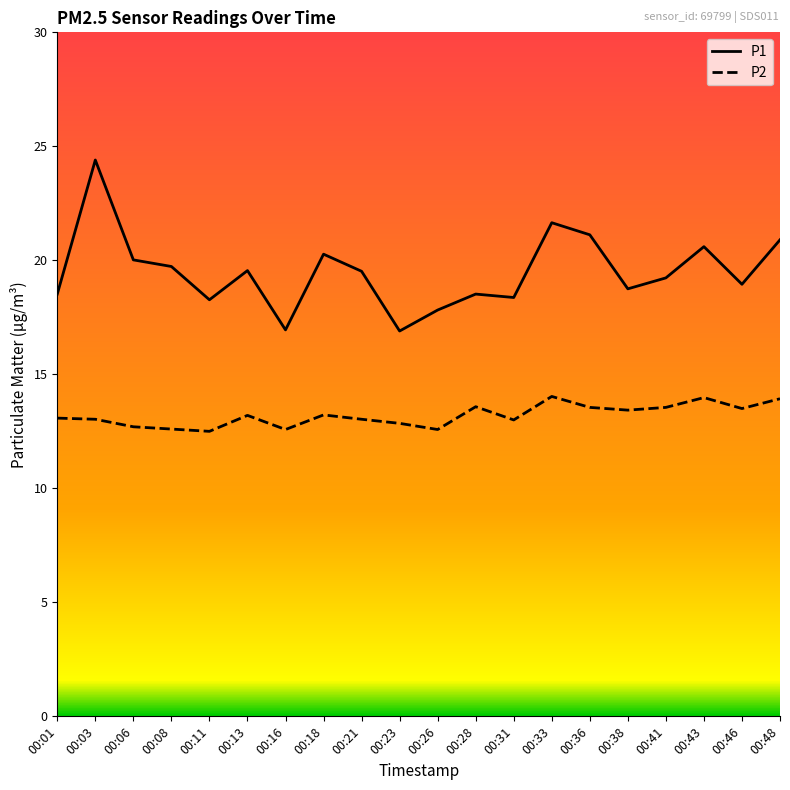

List the series in order of their peak value, lowest first.

P2, P1